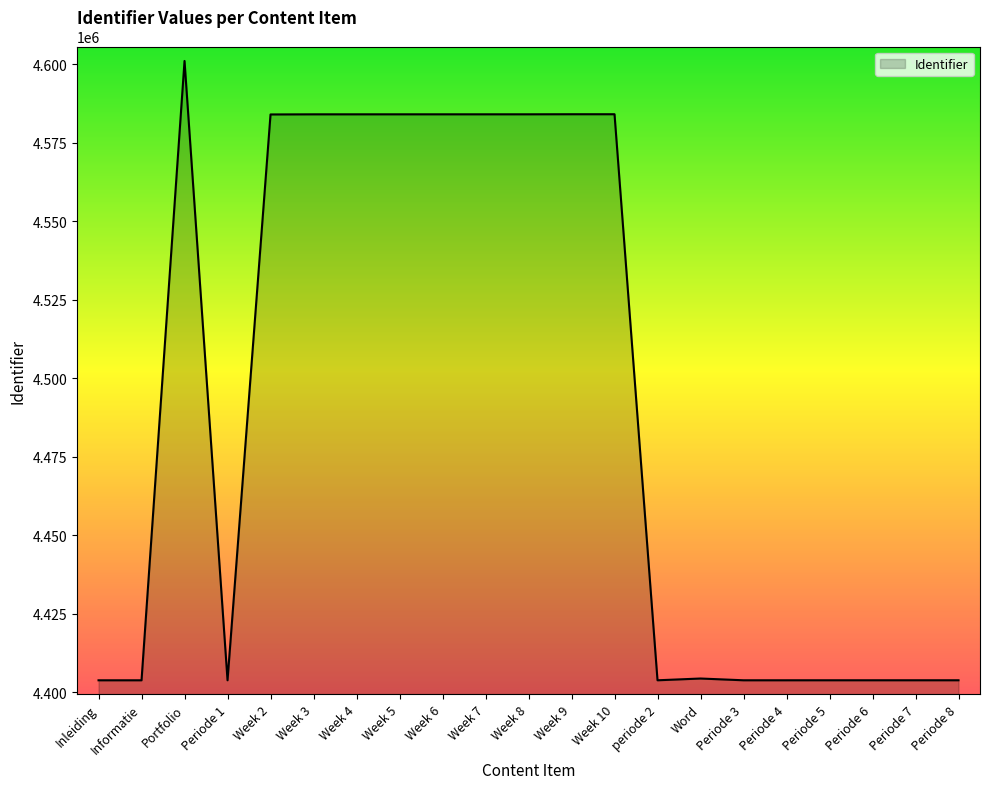

Where is the first local maximum?

Portfolio